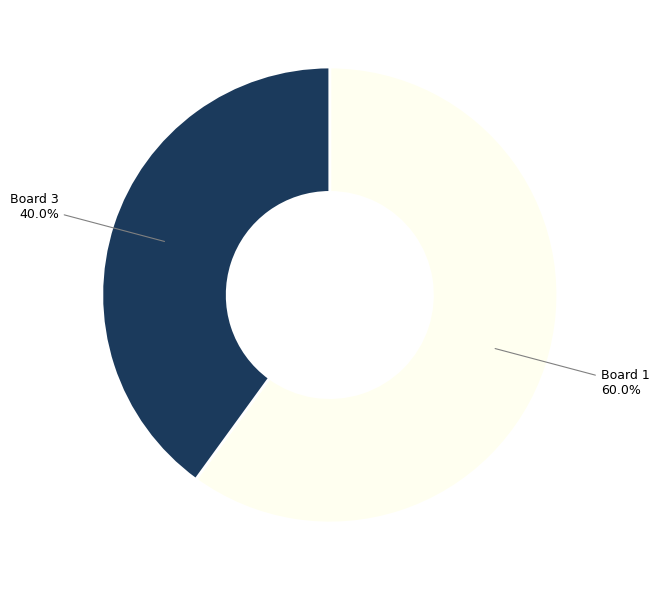

To the nearest percent, what percentage of the pie is Board 3?

40%